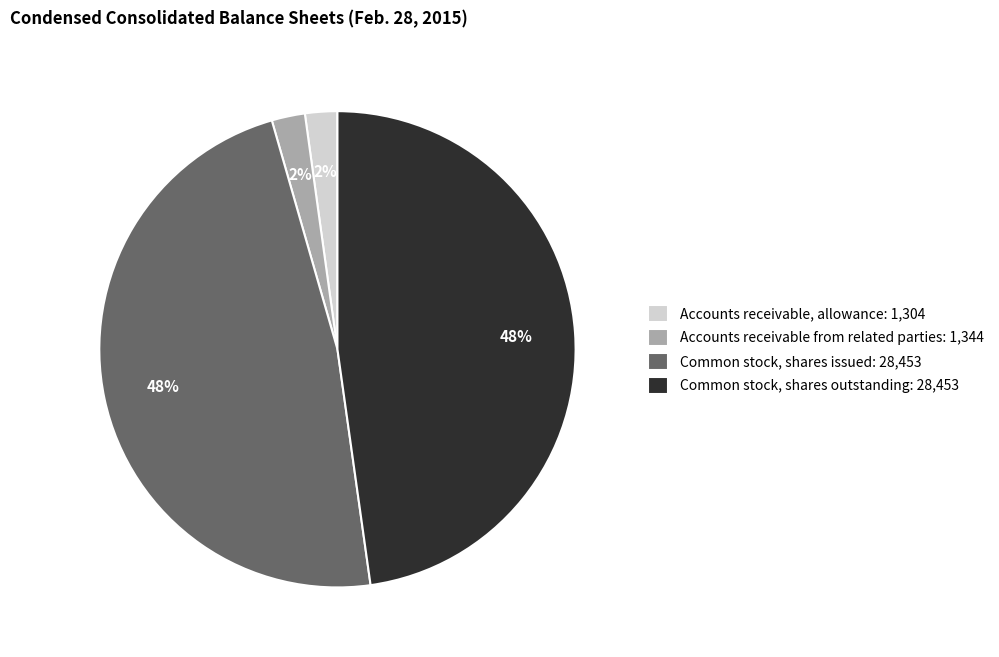

Between Common stock, shares outstanding and Accounts receivable from related parties, which is larger?

Common stock, shares outstanding